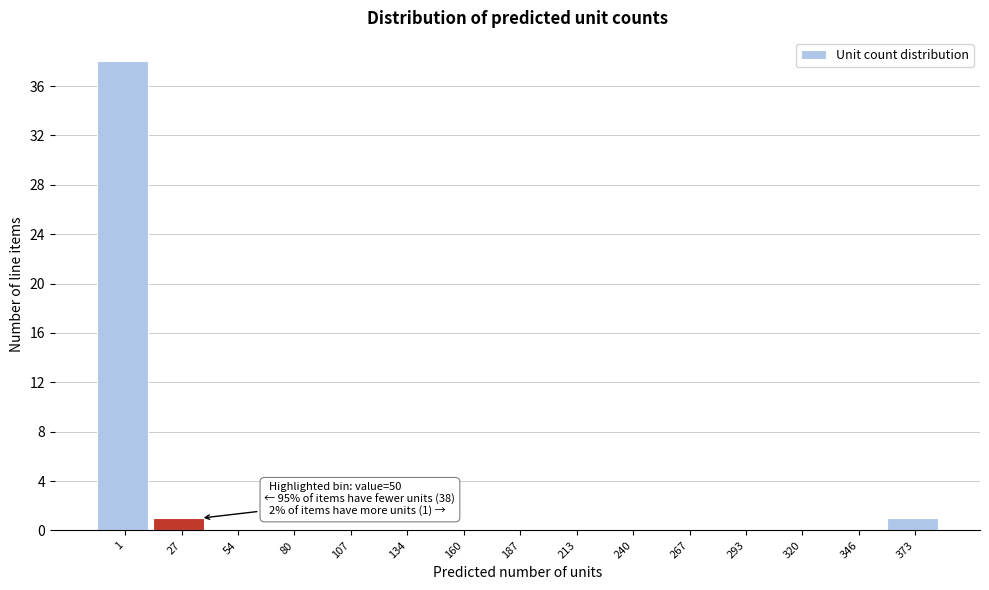

Reading right to left, list all the values displayed in this chart.

373=1	346=0	320=0	293=0	267=0	240=0	213=0	187=0	160=0	134=0	107=0	80=0	54=0	27=1	1=38